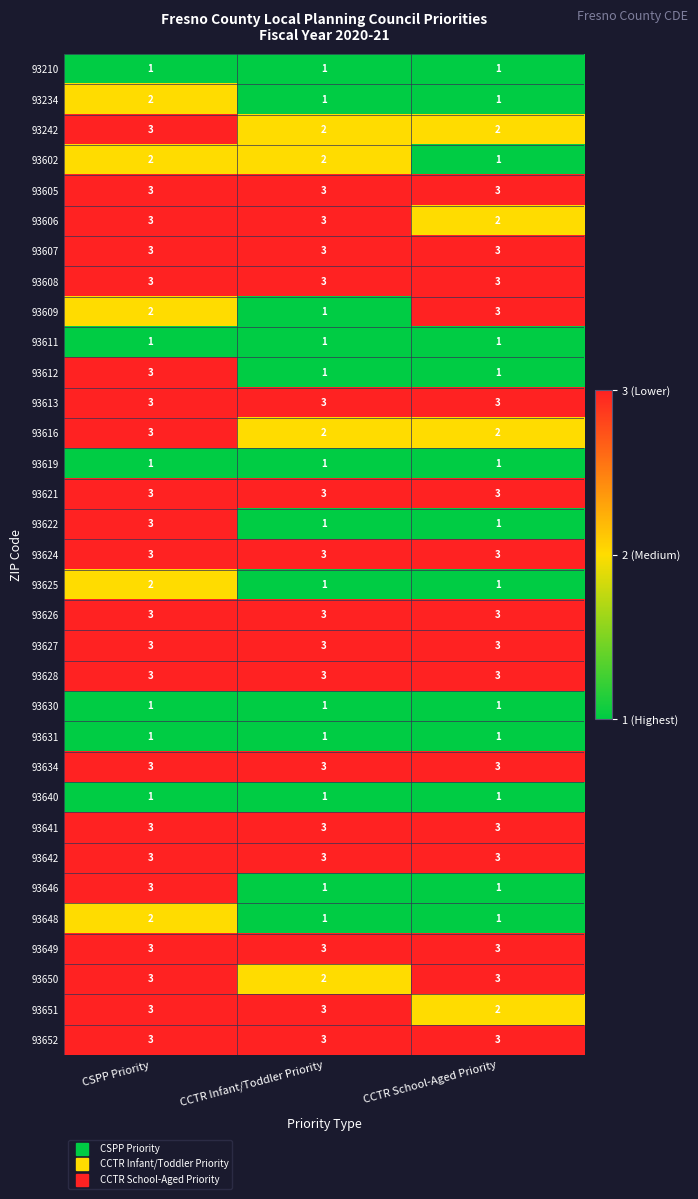

What is the sum of all 93605 values?

9